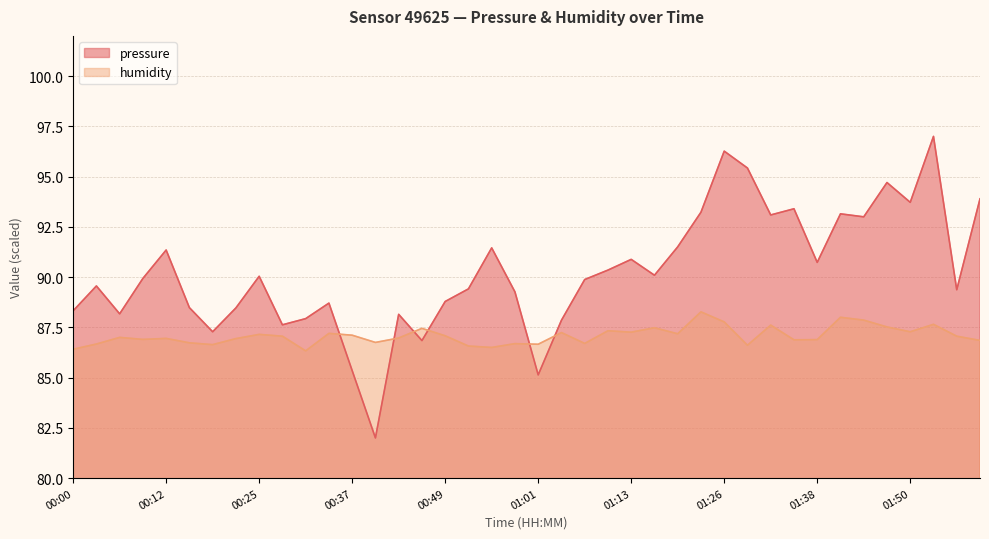

Reading left to right, transcribe all the data shown in this chart.

pressure: 00:00=88.3	00:03=89.6	00:06=88.2	00:09=89.9	00:12=91.3	00:15=88.5	00:18=87.3	00:21=88.5	00:25=90.0	00:28=87.6	00:31=87.9	00:34=88.7	00:37=85.3	00:40=82.0	00:43=88.1	00:46=86.8	00:49=88.8	00:52=89.4	00:55=91.5	00:58=89.3	01:01=85.1	01:04=87.9	01:07=89.9	01:10=90.3	01:13=90.9	01:16=90.1	01:19=91.5	01:23=93.2	01:26=96.3	01:29=95.4	01:32=93.1	01:35=93.4	01:38=90.7	01:41=93.1	01:44=93.0	01:47=94.7	01:50=93.7	01:53=97.0	01:56=89.4	01:59=93.9
humidity: 00:00=86.4	00:03=86.7	00:06=87.0	00:09=86.9	00:12=87.0	00:15=86.7	00:18=86.6	00:21=86.9	00:25=87.2	00:28=87.1	00:31=86.3	00:34=87.2	00:37=87.1	00:40=86.8	00:43=87.0	00:46=87.5	00:49=87.1	00:52=86.6	00:55=86.5	00:58=86.7	01:01=86.7	01:04=87.2	01:07=86.7	01:10=87.3	01:13=87.3	01:16=87.5	01:19=87.2	01:23=88.3	01:26=87.8	01:29=86.6	01:32=87.6	01:35=86.9	01:38=86.9	01:41=88.0	01:44=87.9	01:47=87.5	01:50=87.3	01:53=87.7	01:56=87.1	01:59=86.8